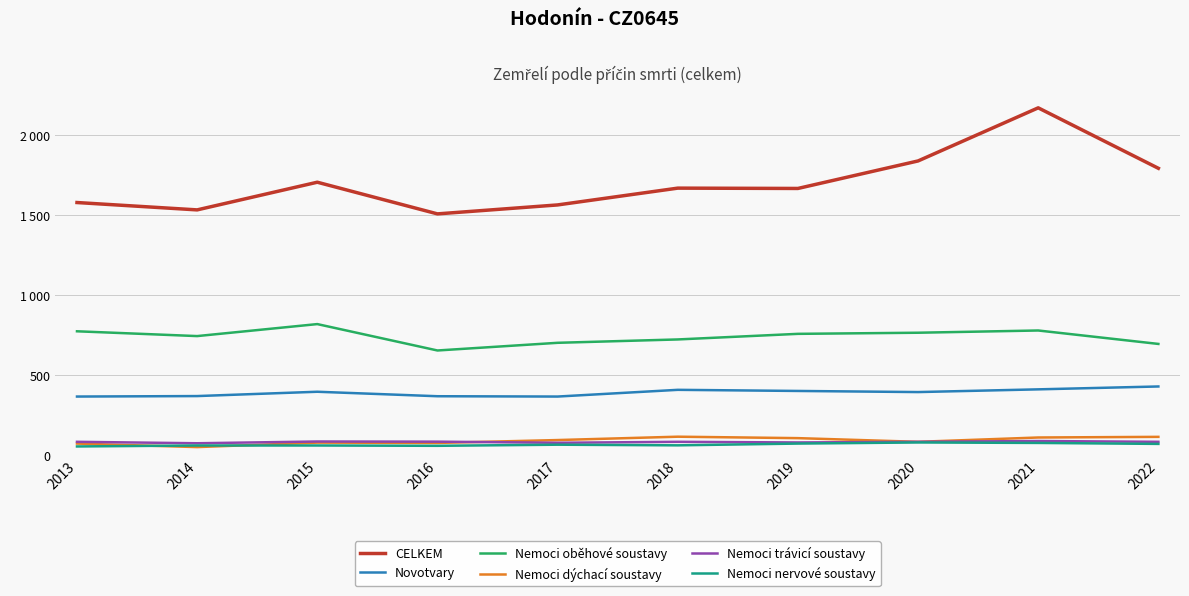

At which category does Nemoci trávicí soustavy reach its first local valley?

2014